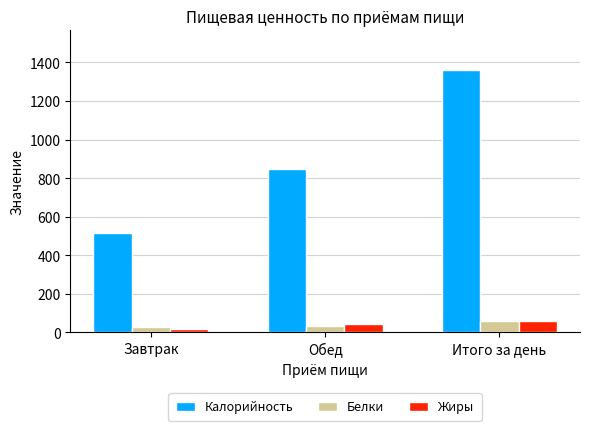

What is the approximate value of Калорийность at Завтрак?

515.9